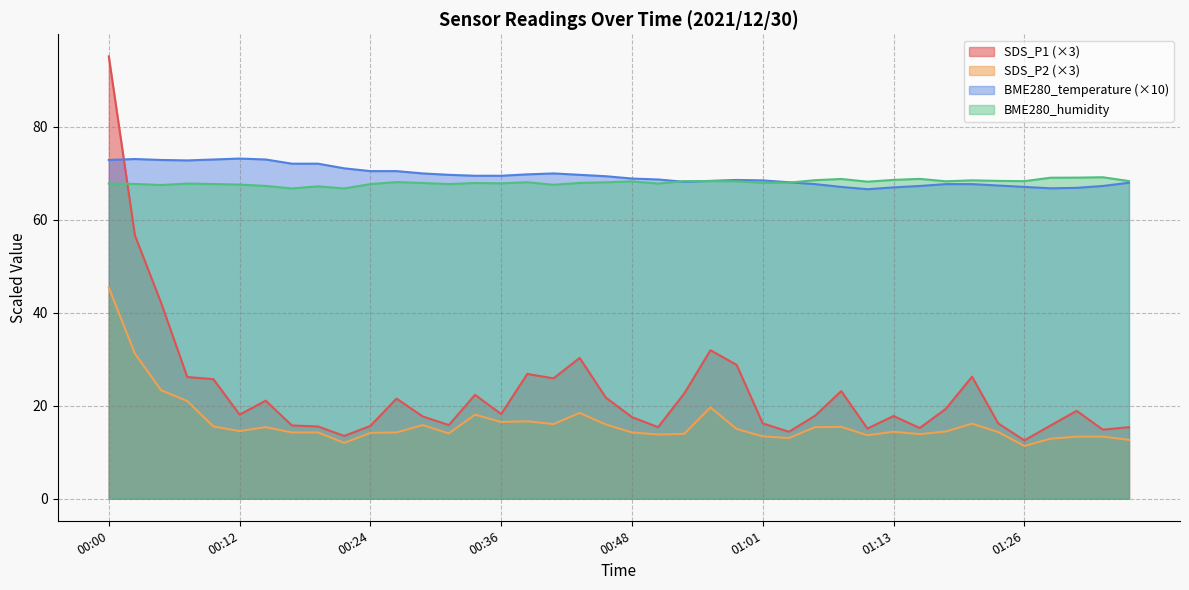

At which label does BME280_temperature reach its minimum?

01:10